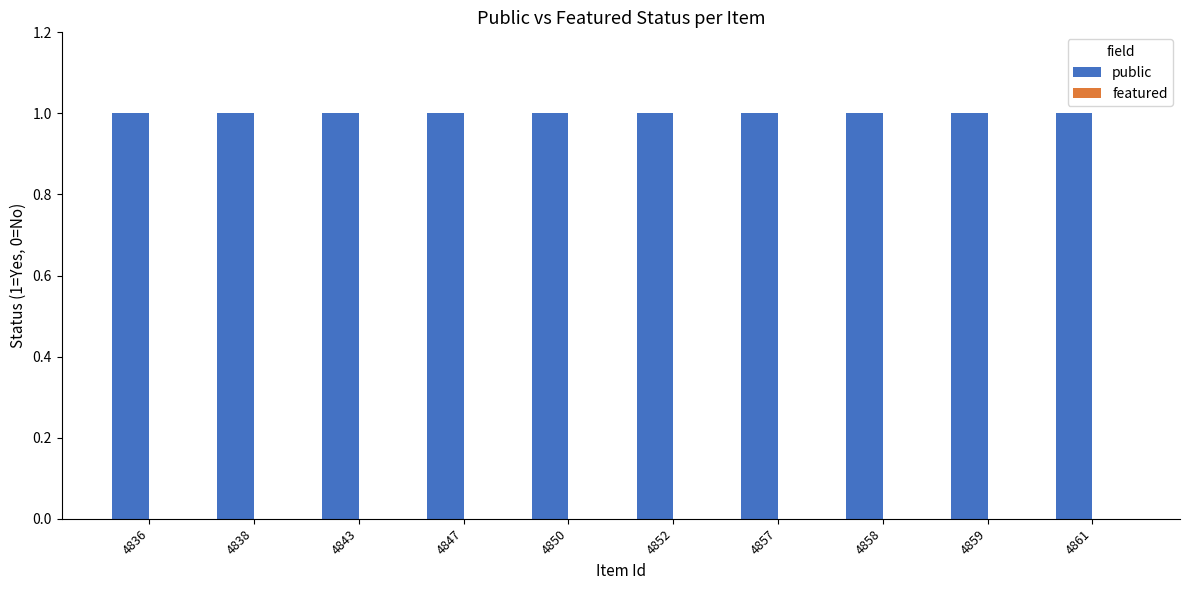

Is it true that public equals 1 at 4858?

True